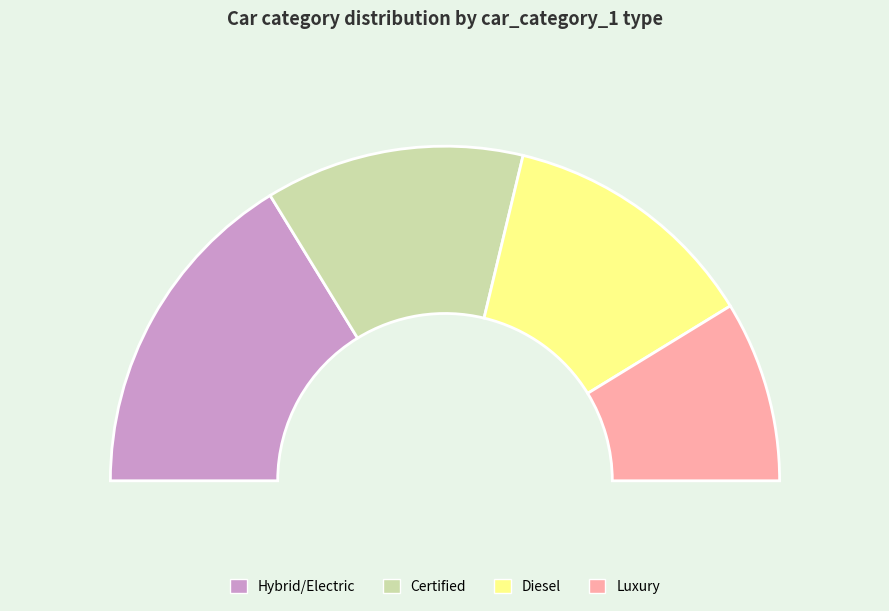

How many slices are in this pie chart?

4